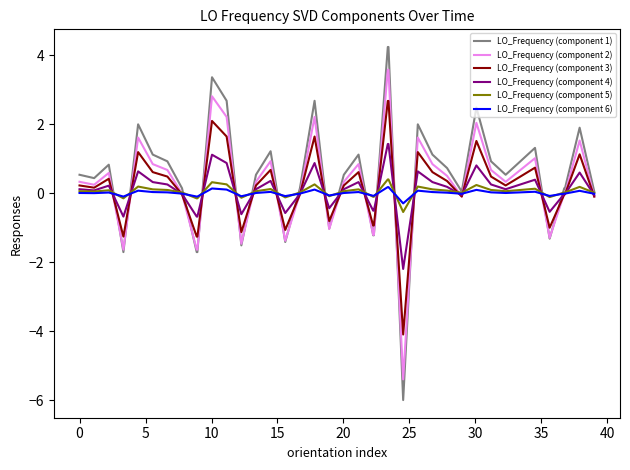

What is the maximum value for LO_Frequency (component 5)?

0.4